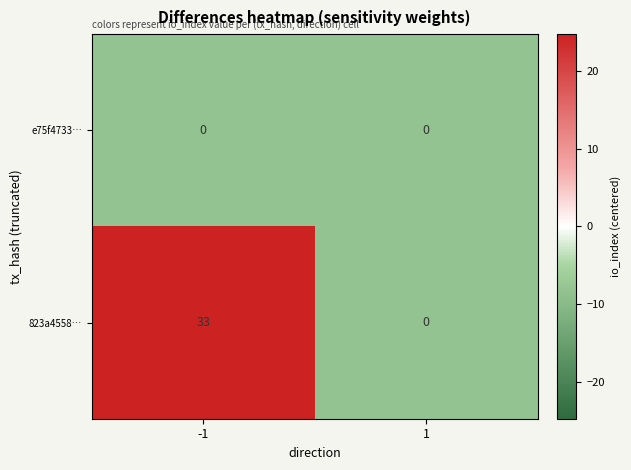

What is the maximum value for 823a4558…?

33